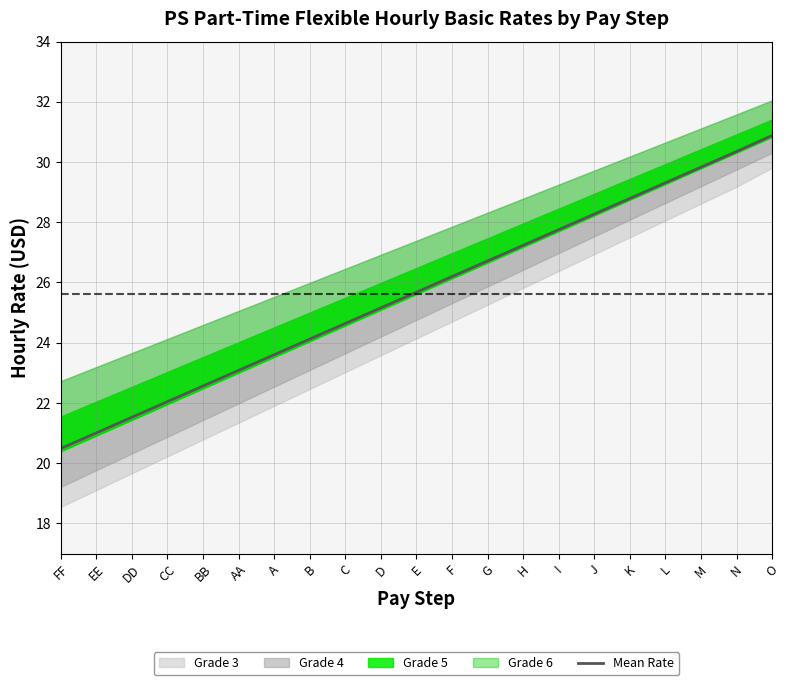

True or false: there are more than 2 points higher than both neighbors.

False